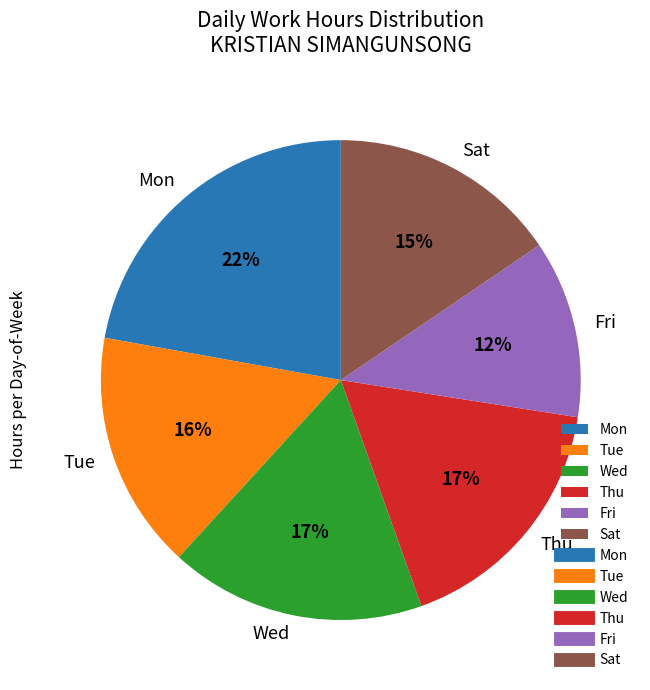

Count the number of slices in the pie.

6